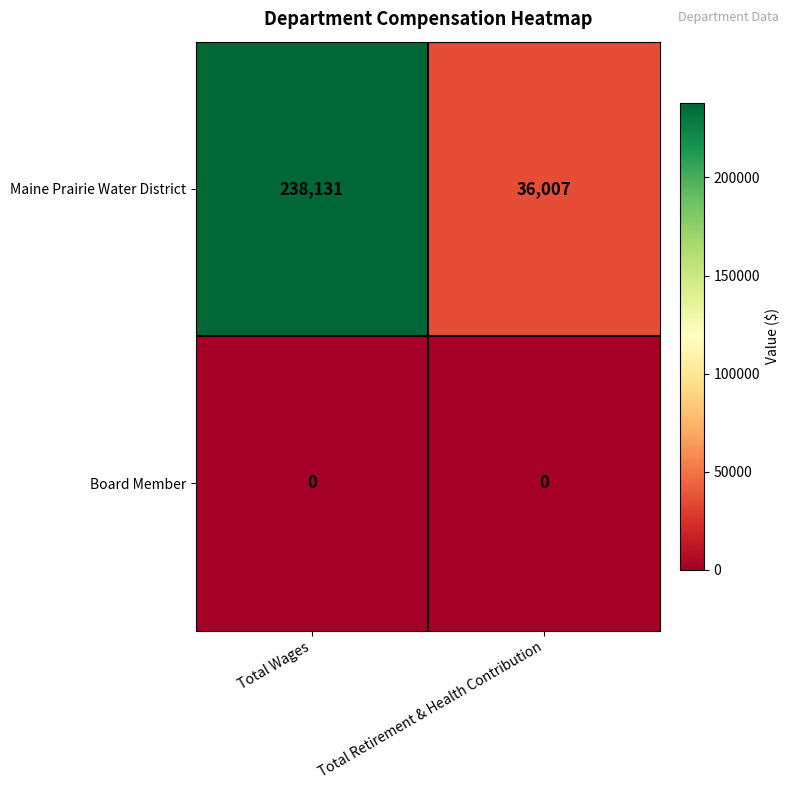

Which series has the largest total across all categories?

Maine Prairie Water District